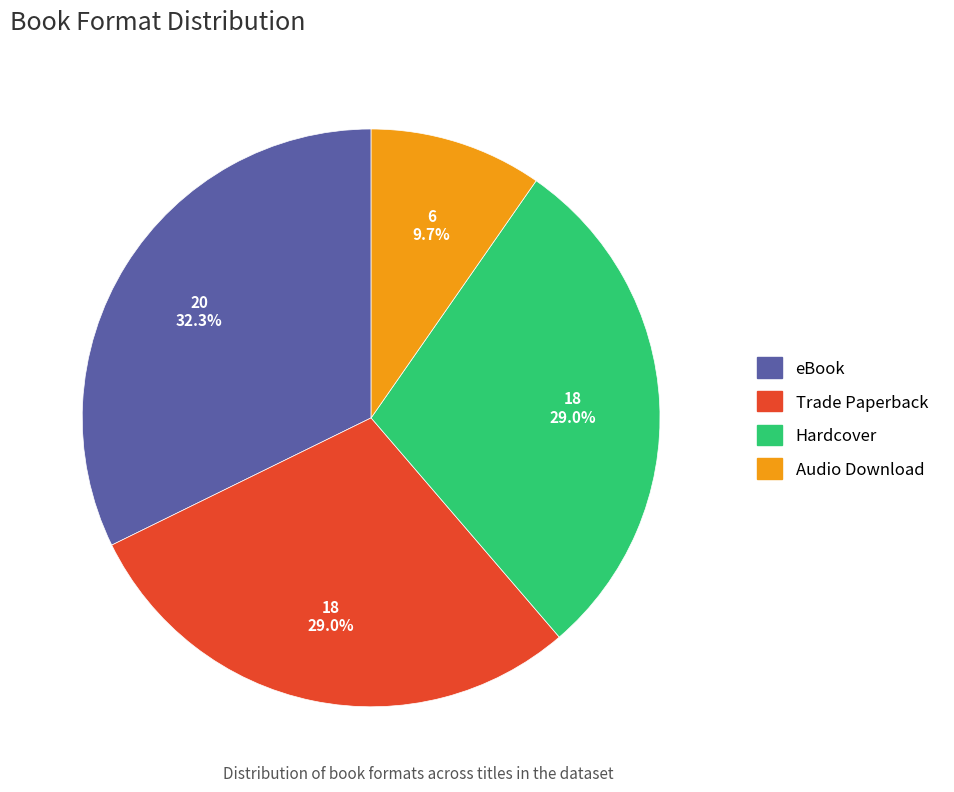

Approximately how many times larger is the value at Trade Paperback compared to eBook?

0.9